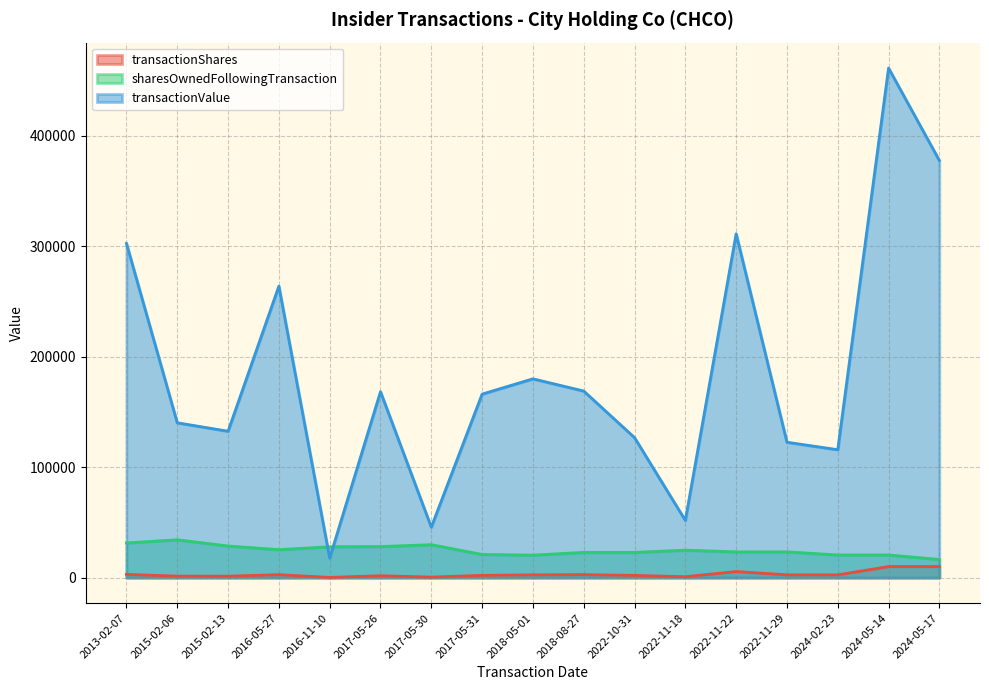

Which category has the lowest value in the transactionShares series?

2016-11-10